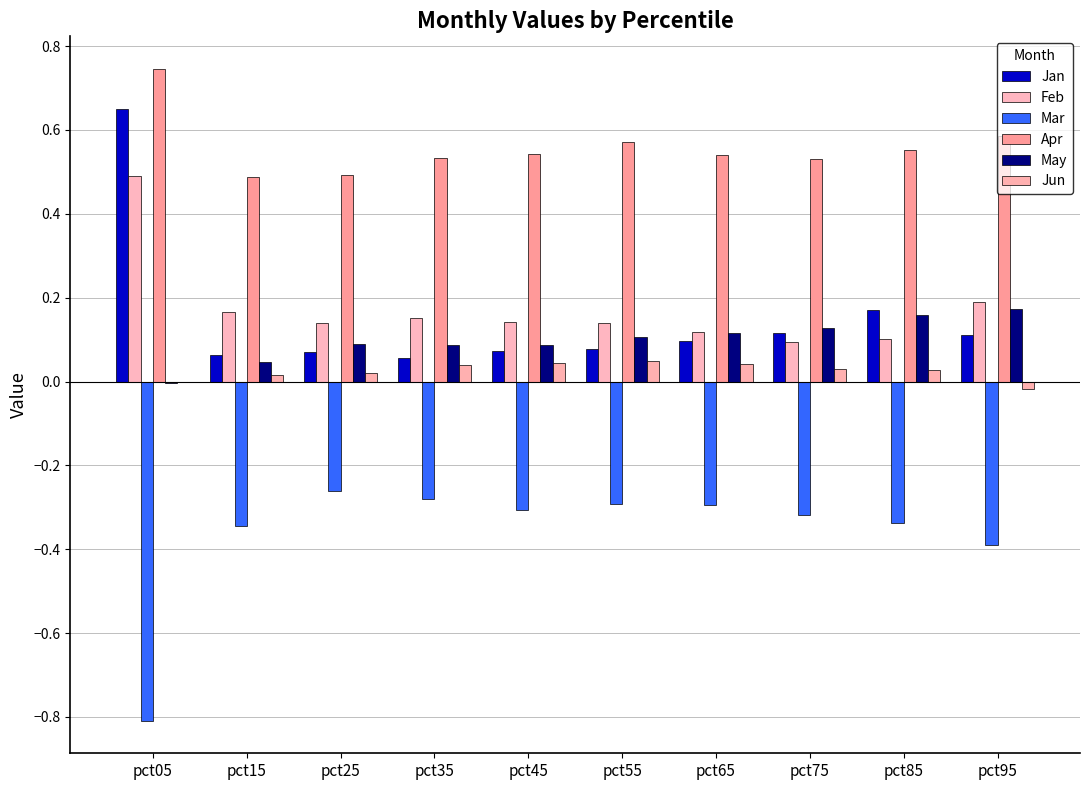

How many data points does each series have?

10